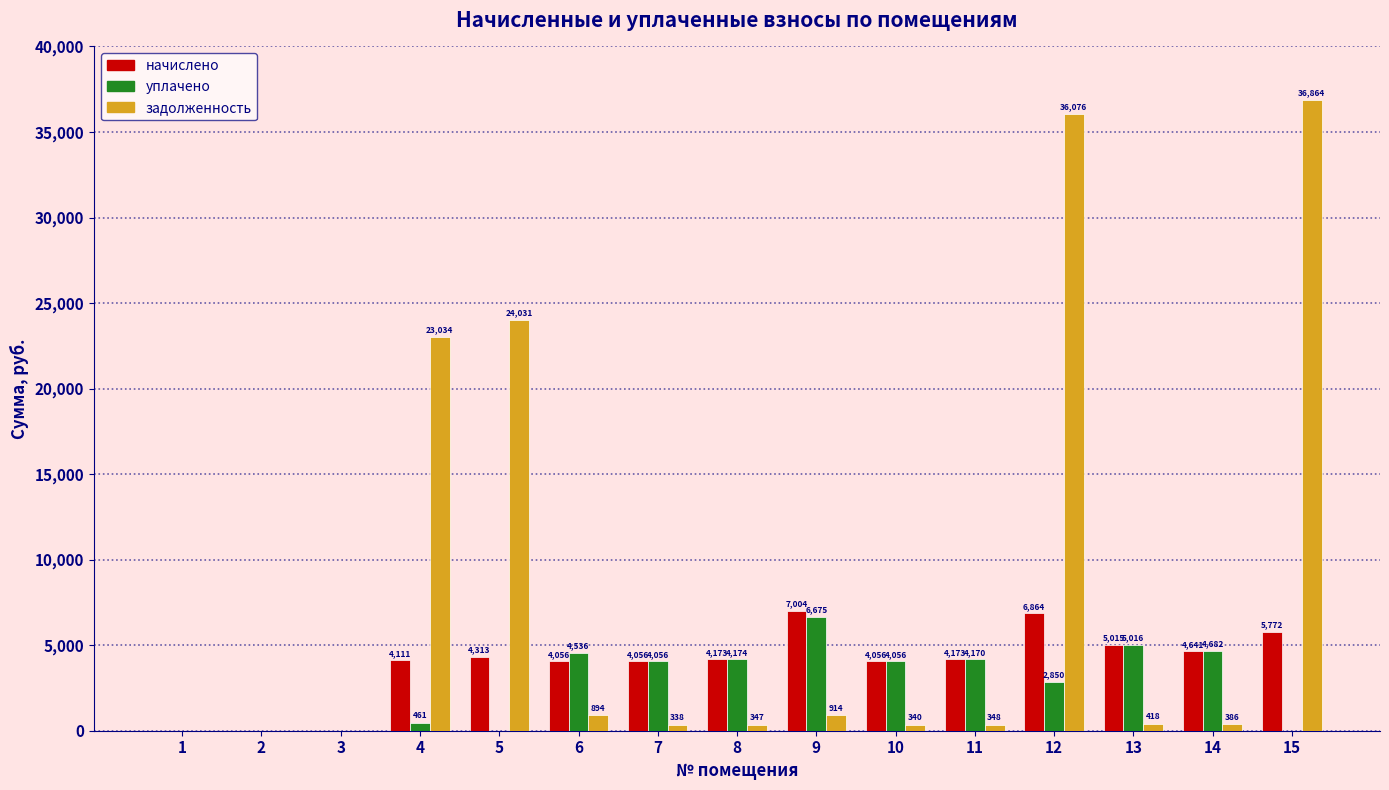

What is the greatest value displayed?

36864.1